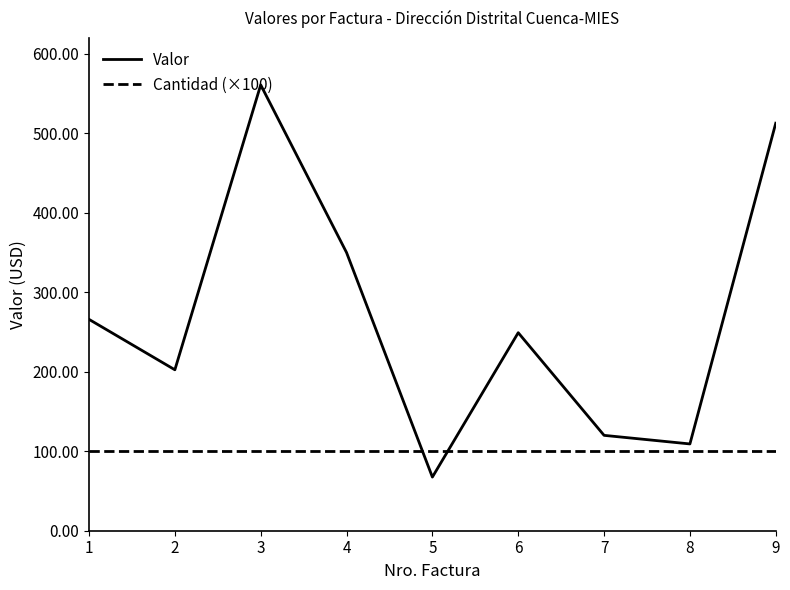

What is the maximum value for Cantidad (×100)?

100.0